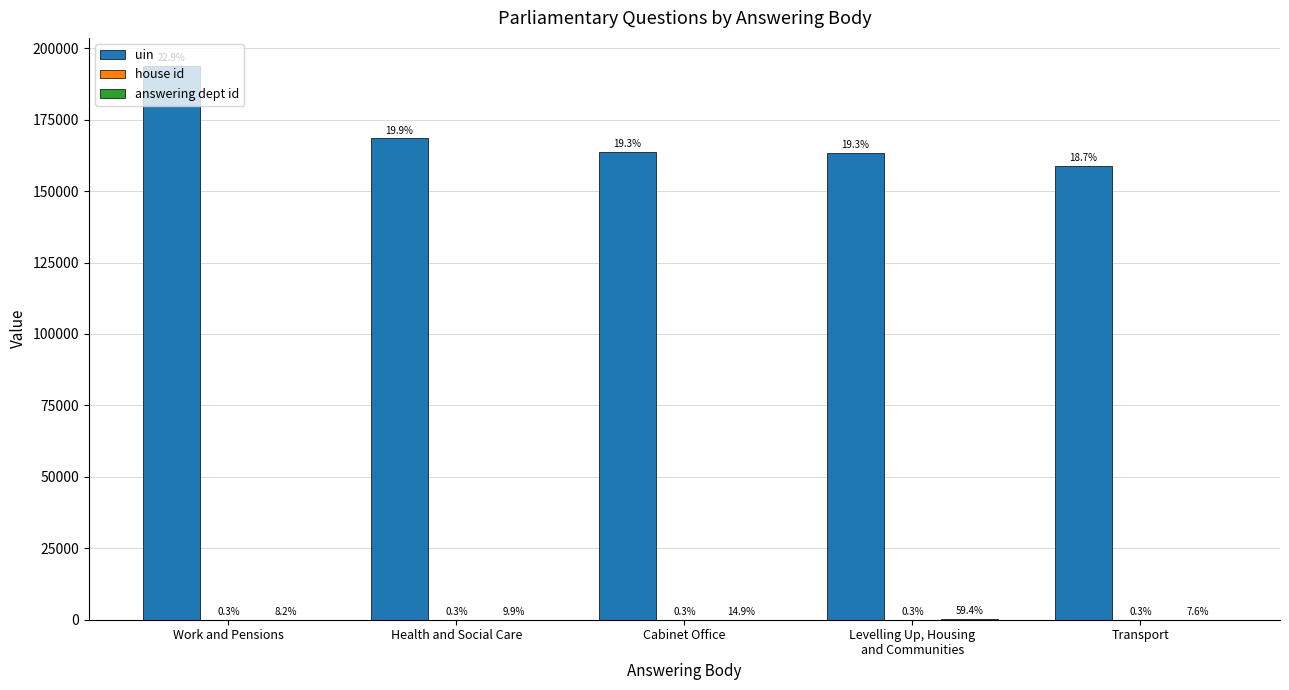

List the series in order of their peak value, highest first.

uin, answering dept id, house id